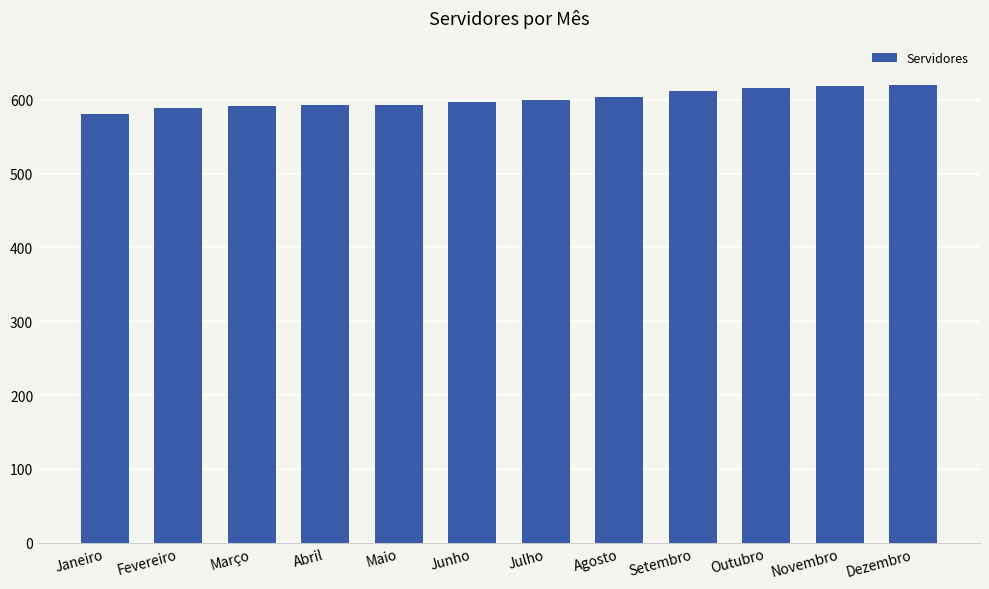

What is the average value?

601